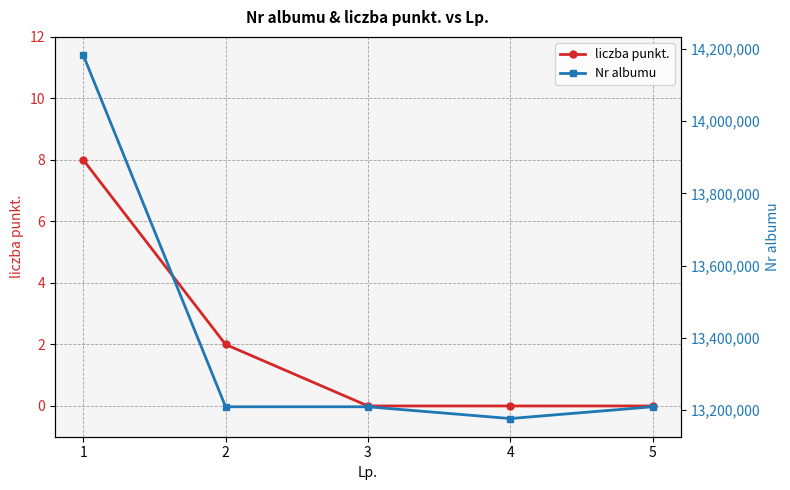

Where is Nr albumu nearest to the value 13679583?

3